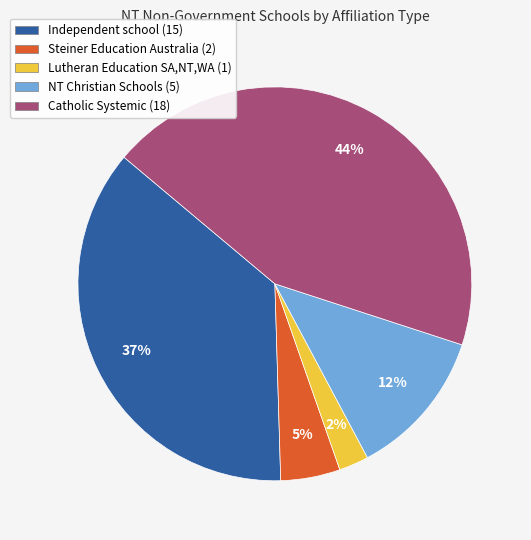

To the nearest percent, what is the average slice percentage?

20%